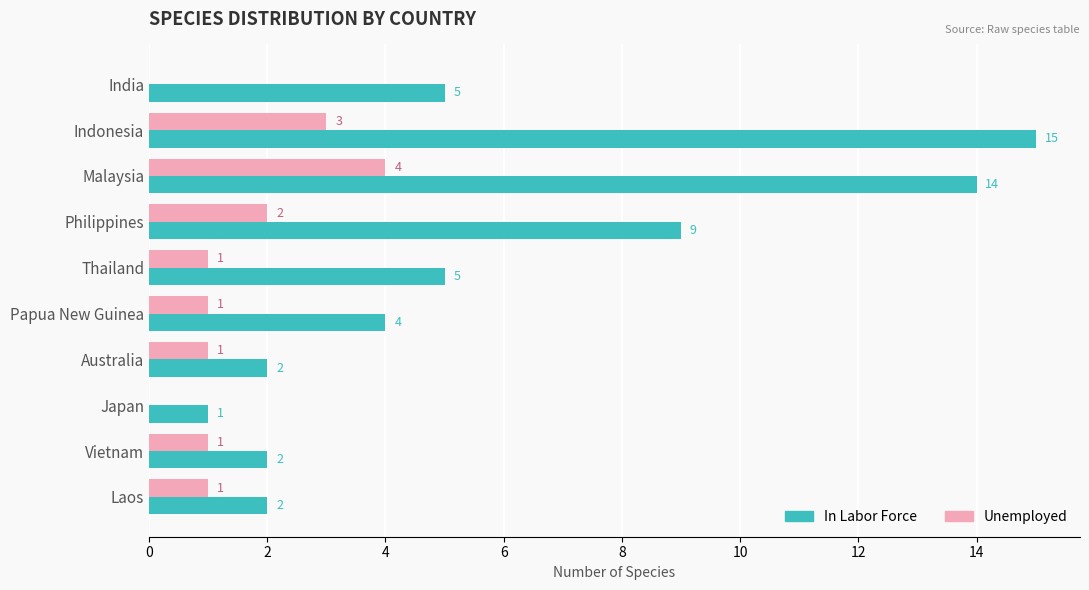

Which series has the largest total across all categories?

In Labor Force